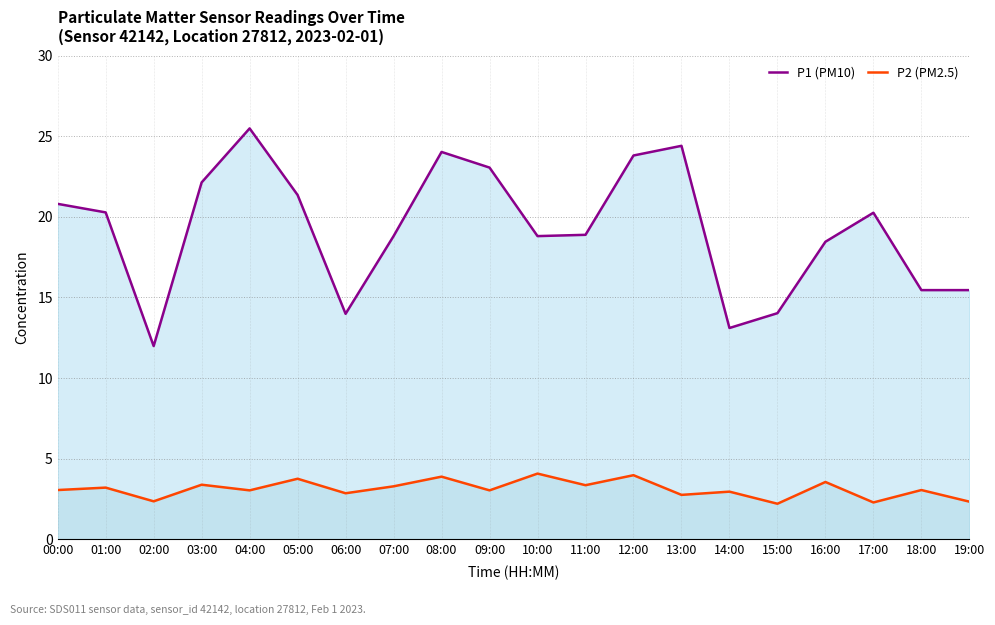

Is the value of P1 (PM10) at 13:00 greater than the value of P2 (PM2.5) at 11:00?

Yes